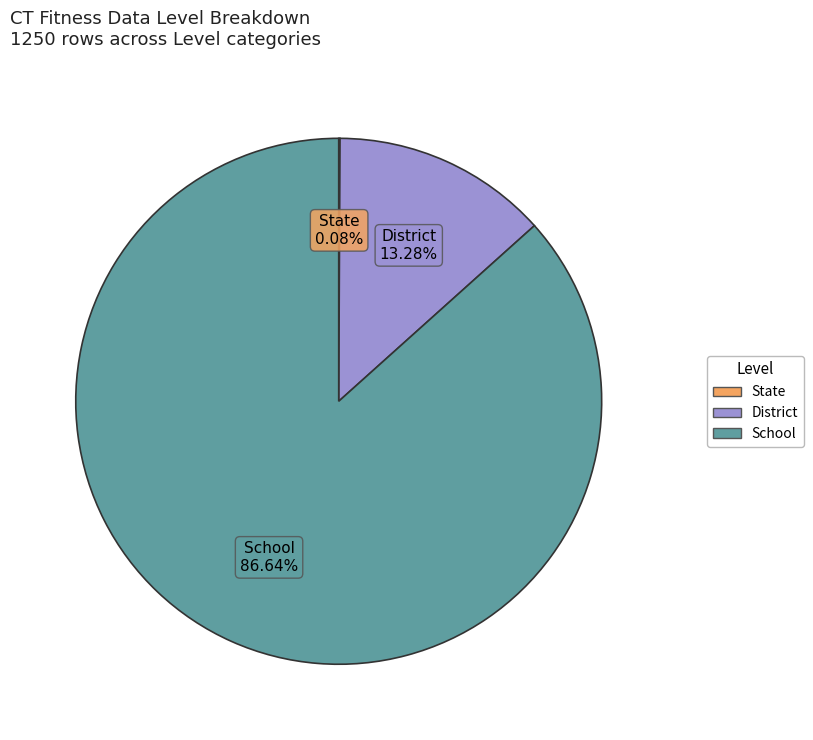

Which category accounts for the majority?

School